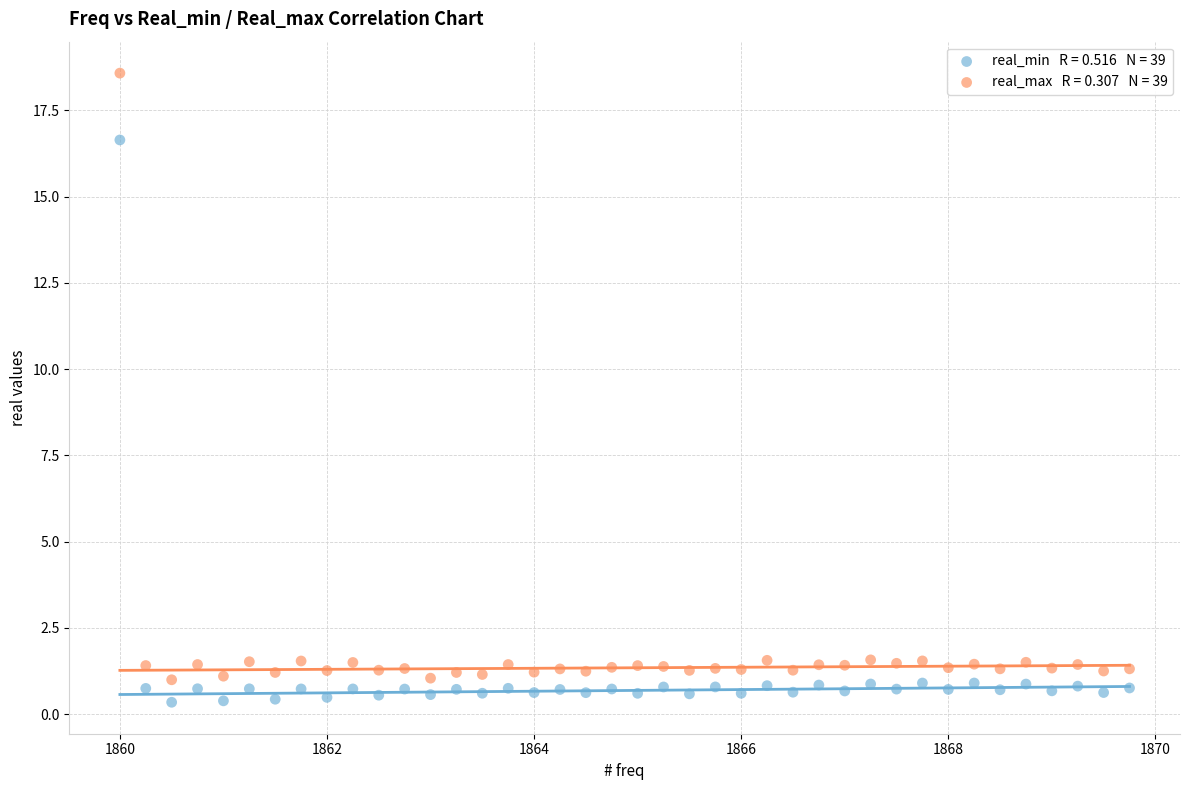

Across all data points, what is the range of X values (max minus min)?

9.8